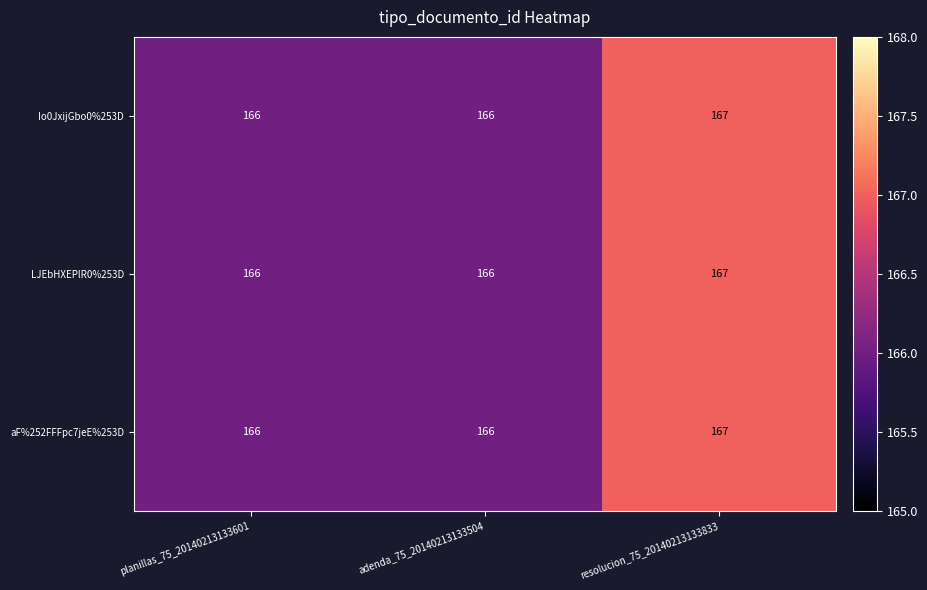

Count the number of data series in this chart.

3